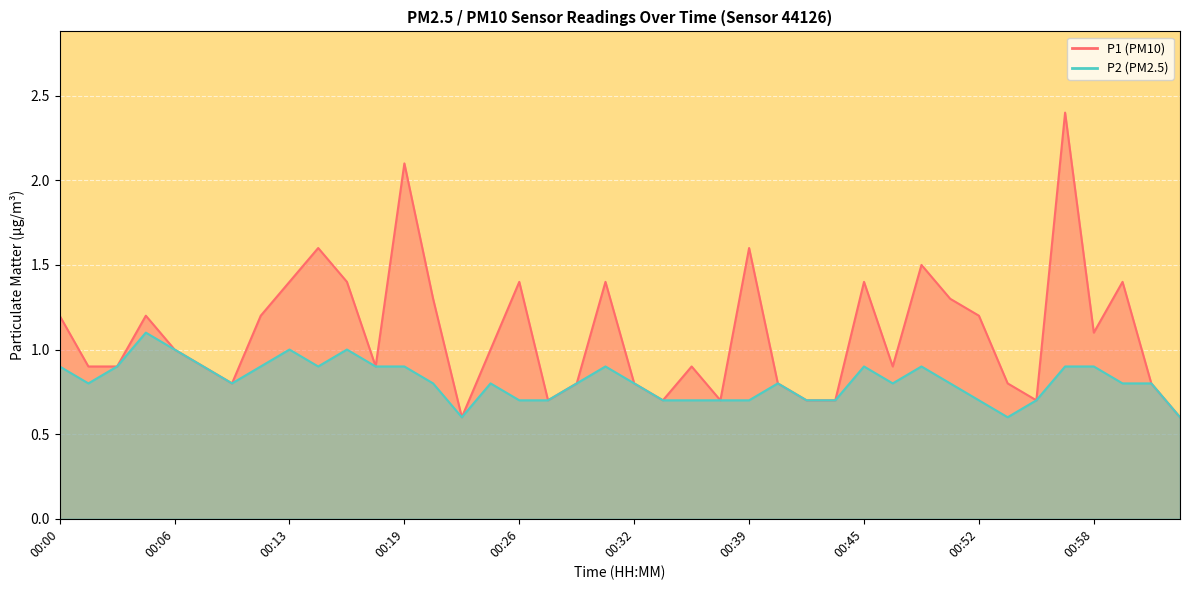

Which series changed the most between 00:03 and 00:26?

P1